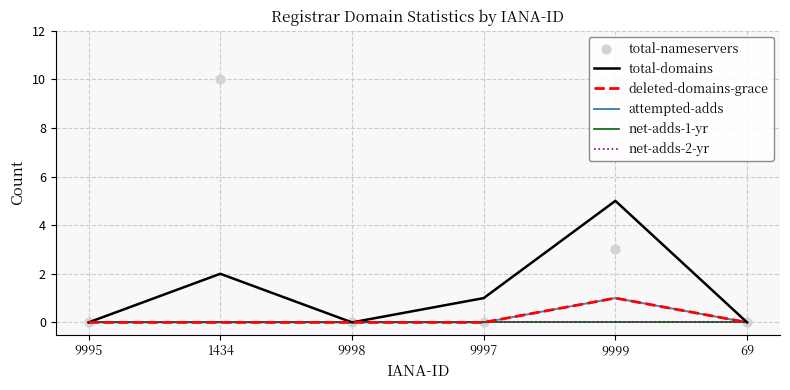

At which category is the sum across all series the highest?

1434